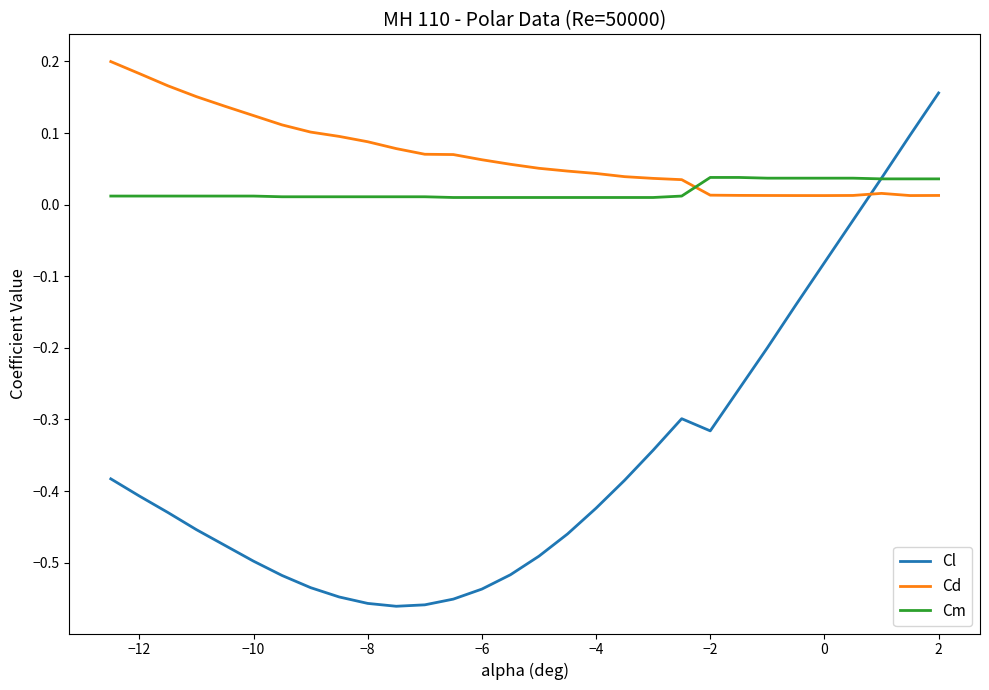

Which series has the largest total across all categories?

Cd